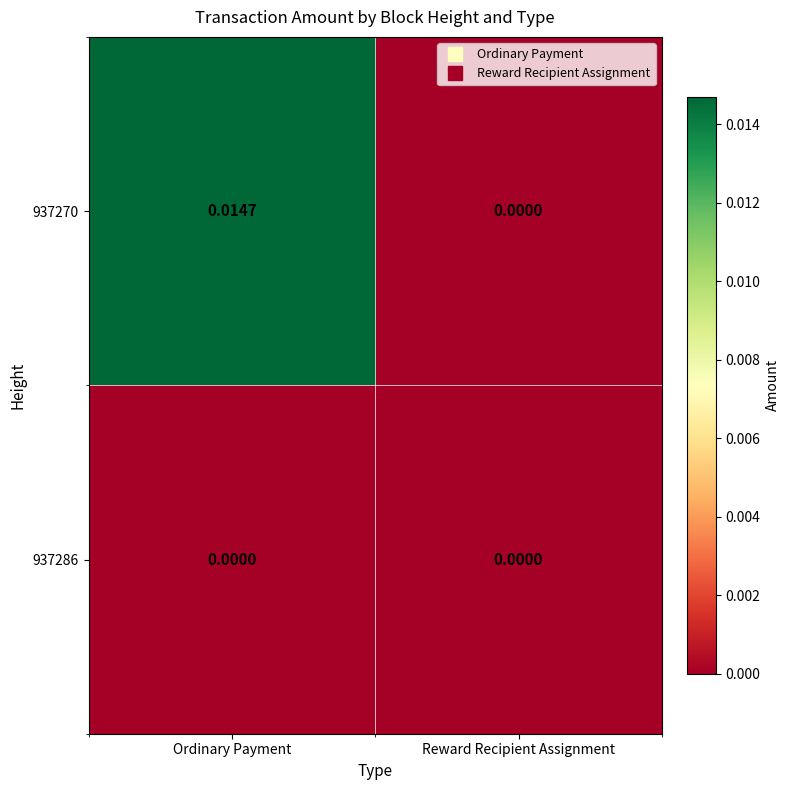

At which category does the chart reach its peak across all series?

Ordinary Payment